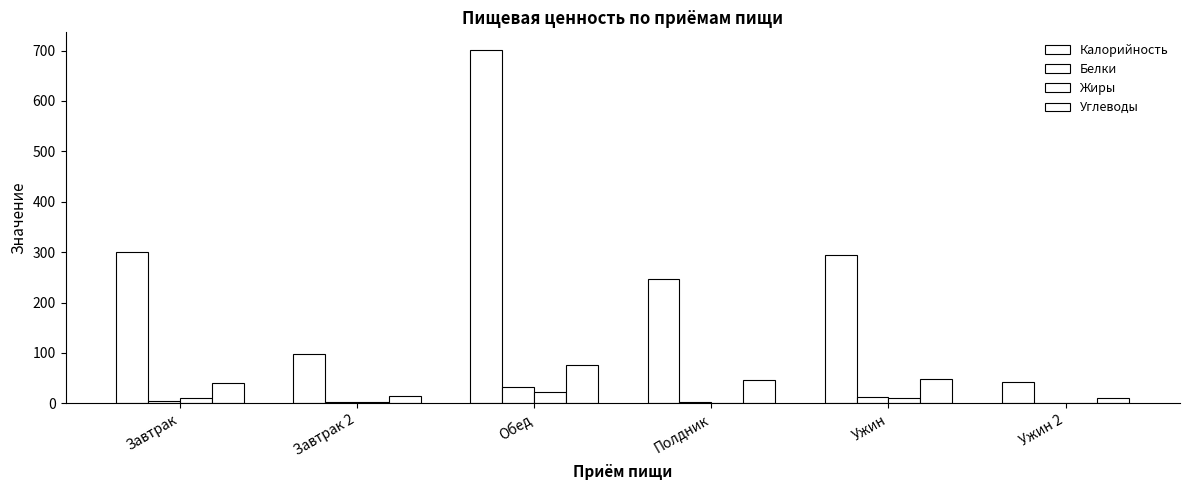

Are the bars grouped side by side (vs. stacked)?

Yes